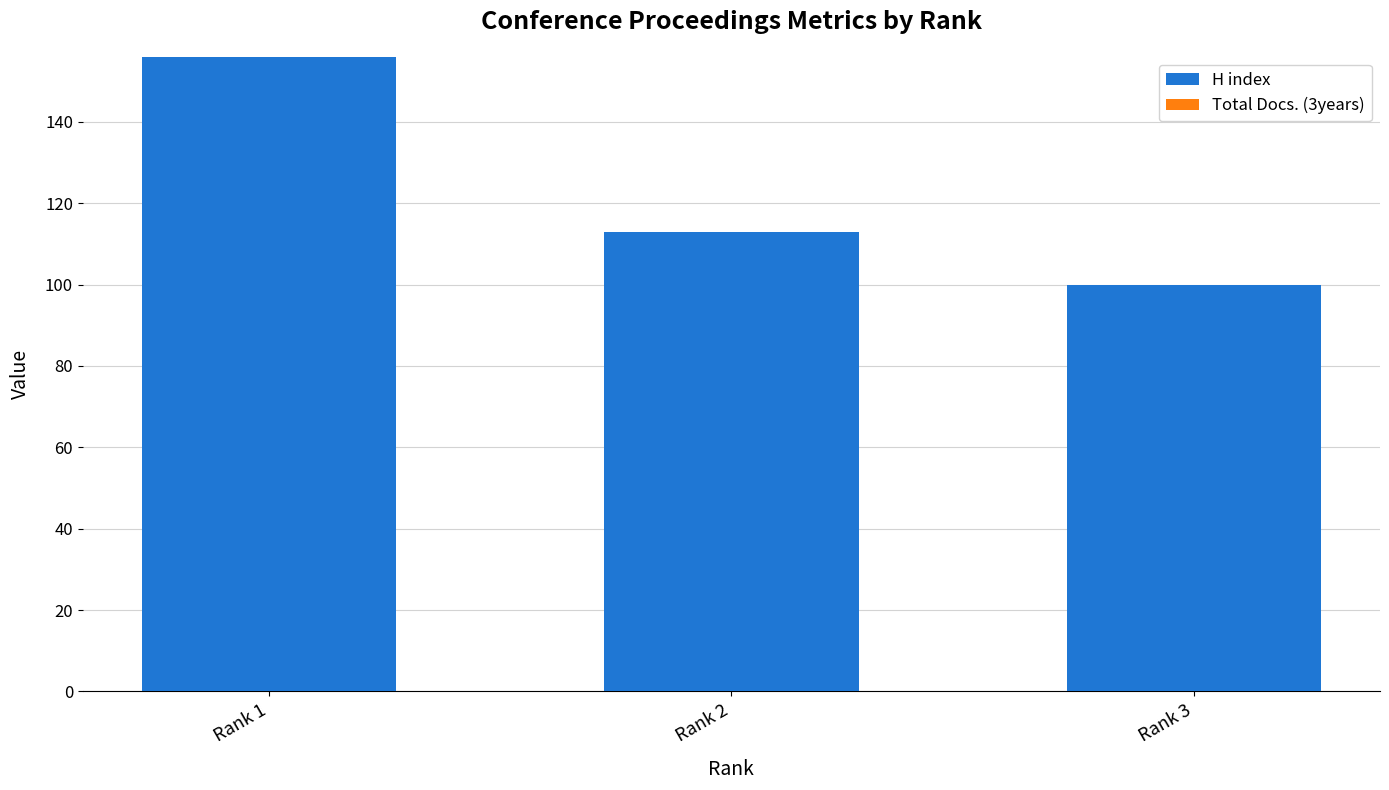

The value at Rank 3 is 100. True or false?

True